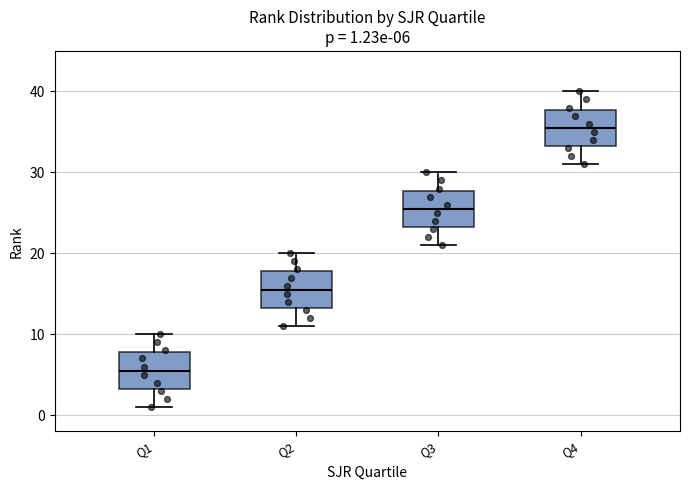

Which box has the highest median line?

Q4